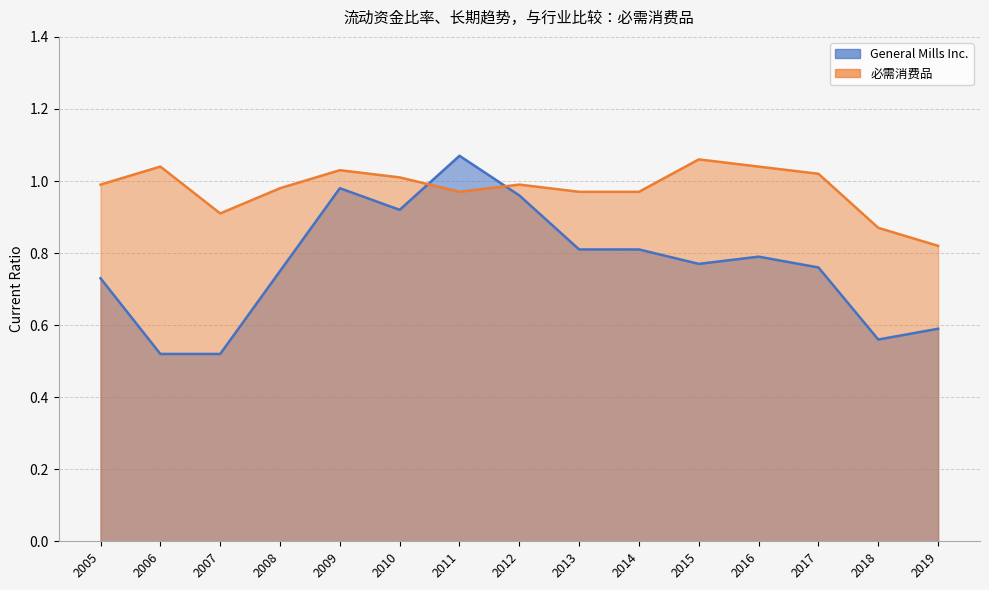

At which label is 必需消费品 closest to 0?

2019